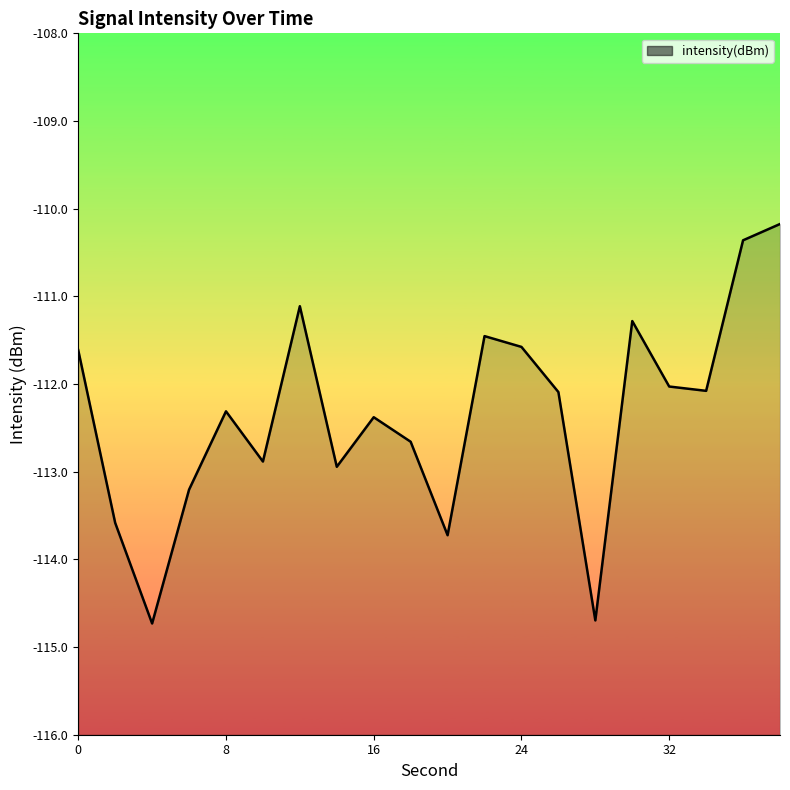

How many values exceed -112?

7